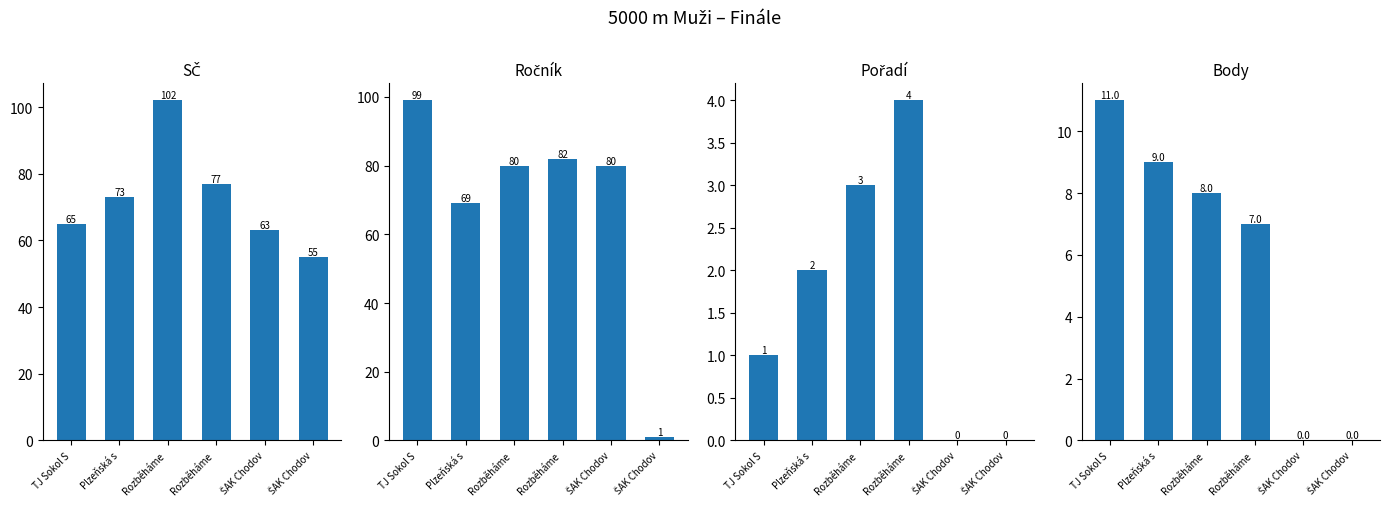

What is the total value across all series at Rozběháme ?

193